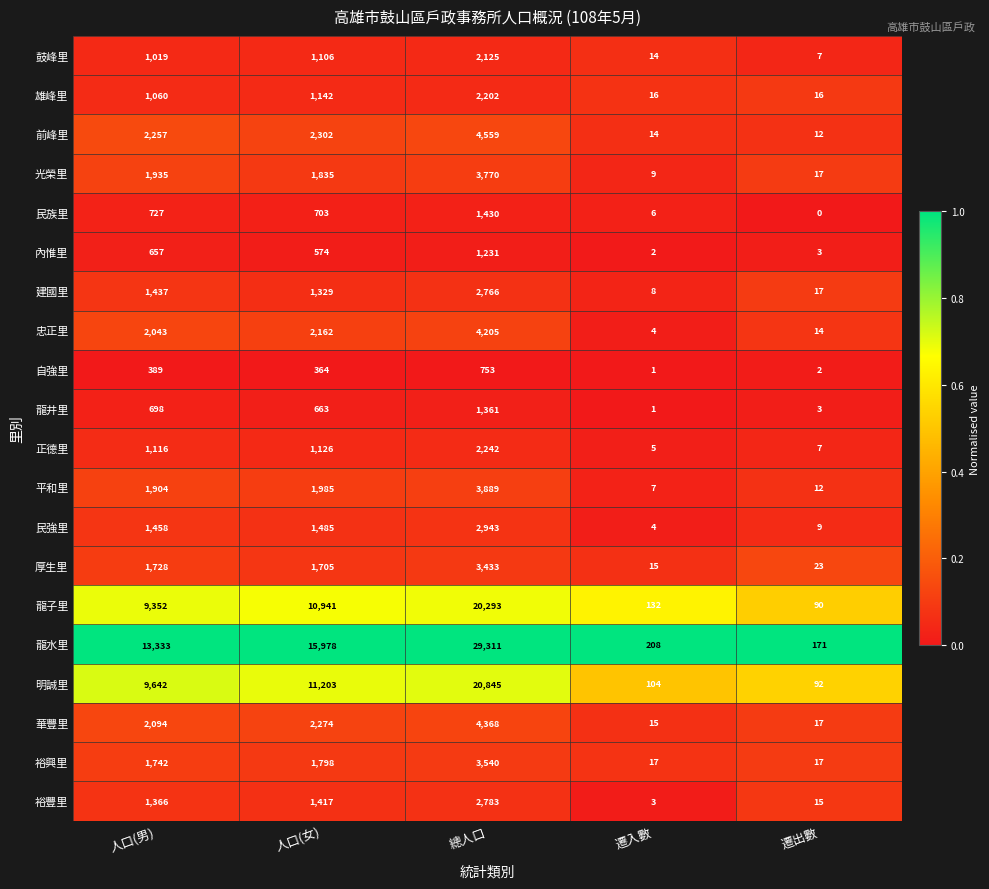

Where does the 光榮里 series first go above 1835?

人口(男)